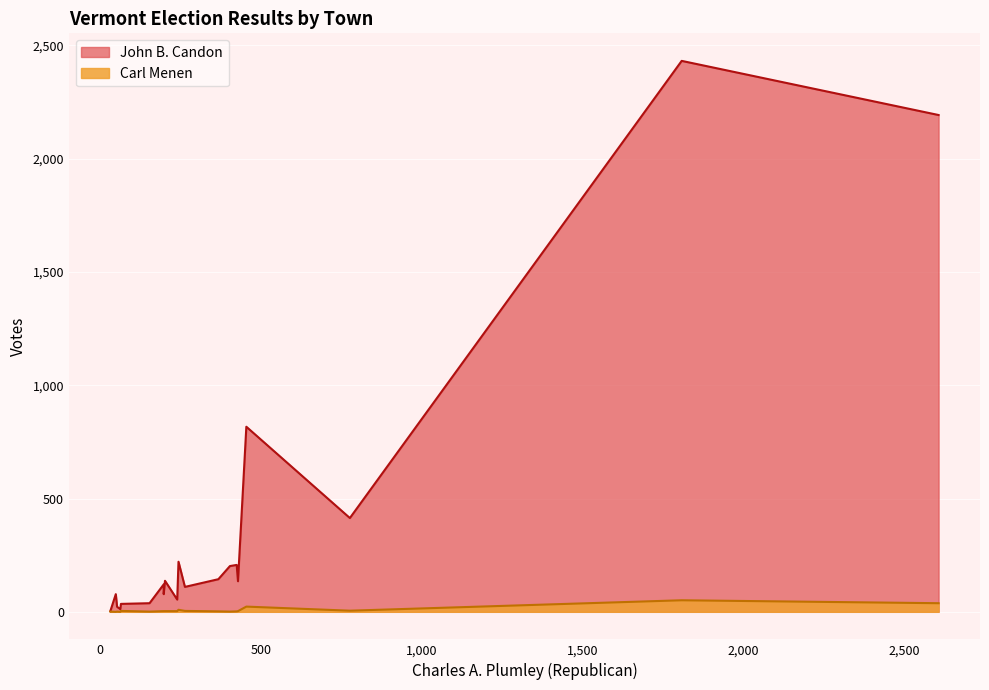

How many lines are shown in the chart?

2